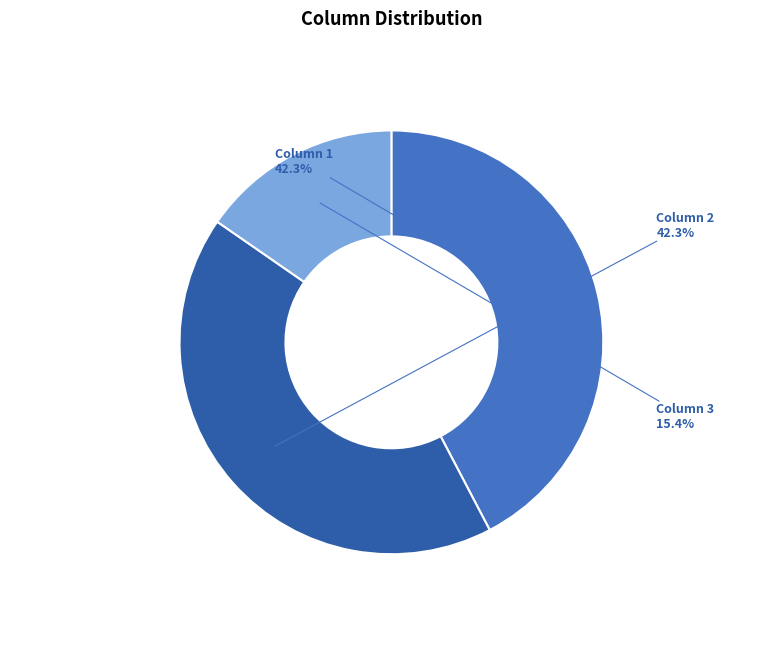

Between Column 2 and Column 3, which is larger?

Column 2